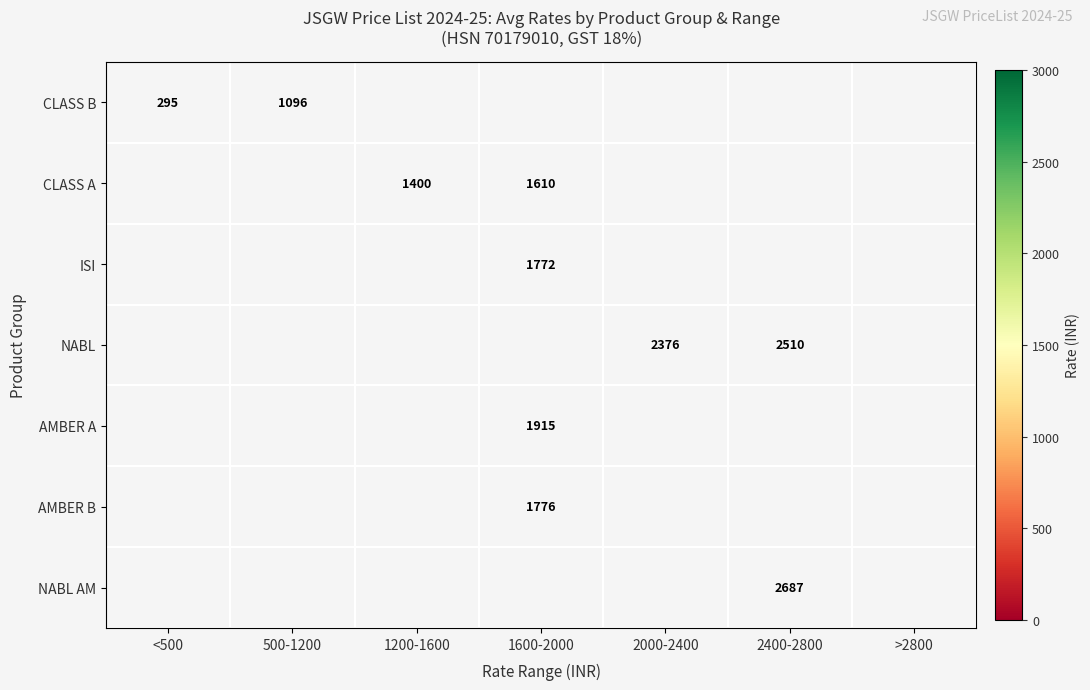

Is it true that CLASS B equals 295 at <500?

True